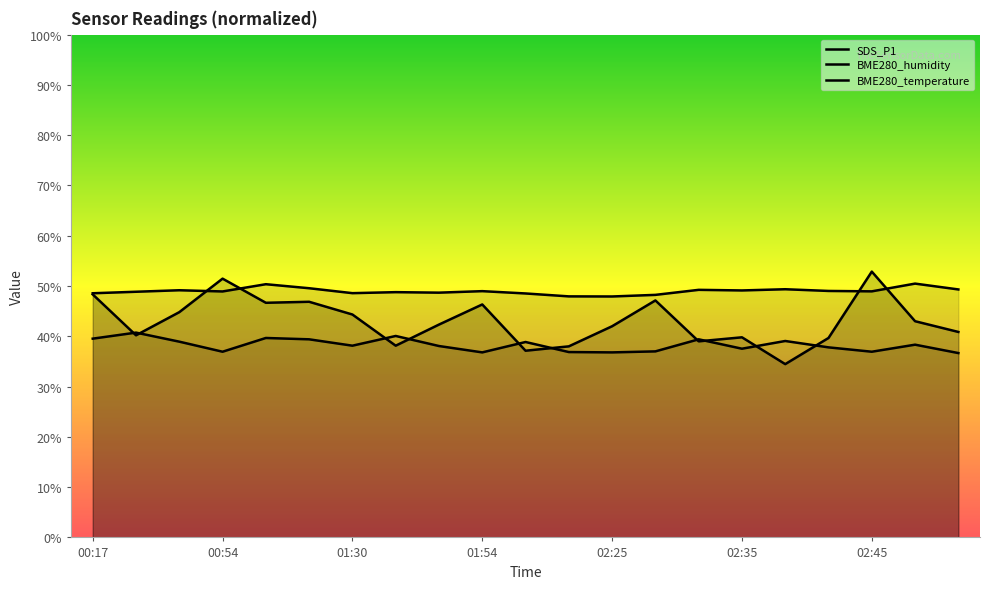

Between 00:17 and 13, which series saw the biggest shift?

BME280_temperature